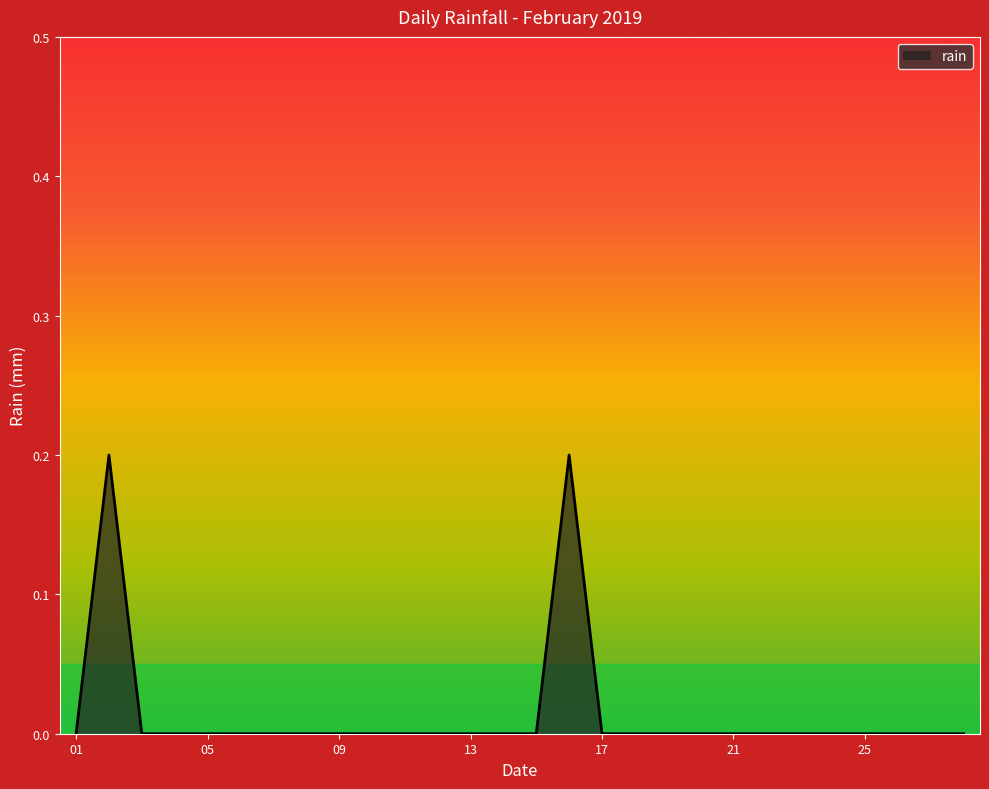

How many lines are shown in the chart?

1